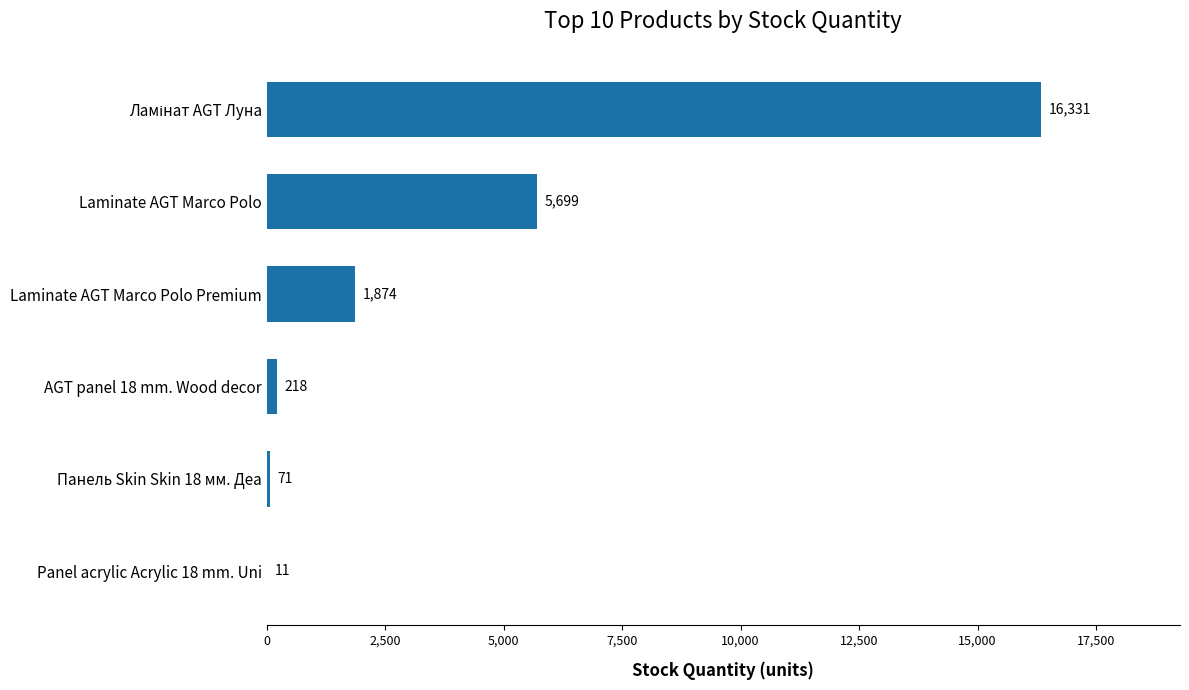

What is the sum of all values?

24204